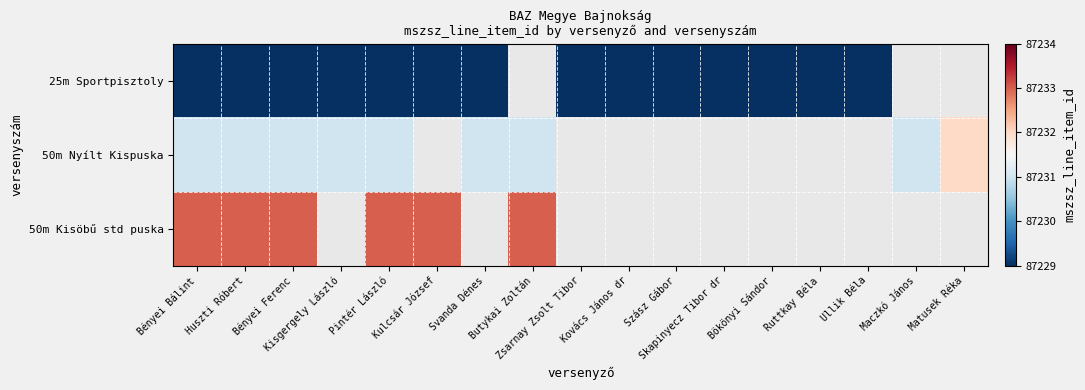

The value of 50m Kisöbű std puska at Bényei Bálint is 143591.9. True or false?

False